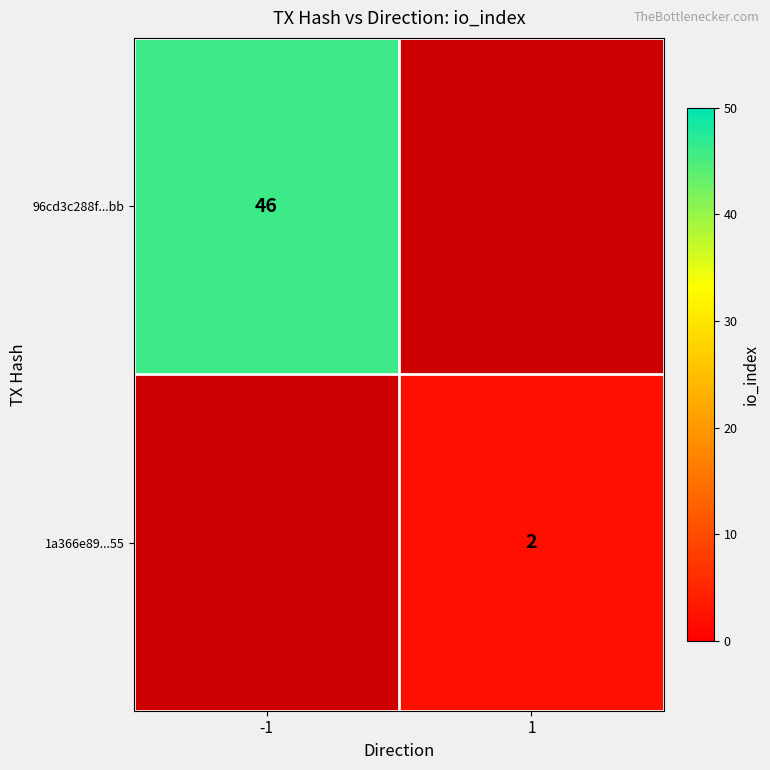

Which label corresponds to the largest value in the chart?

-1